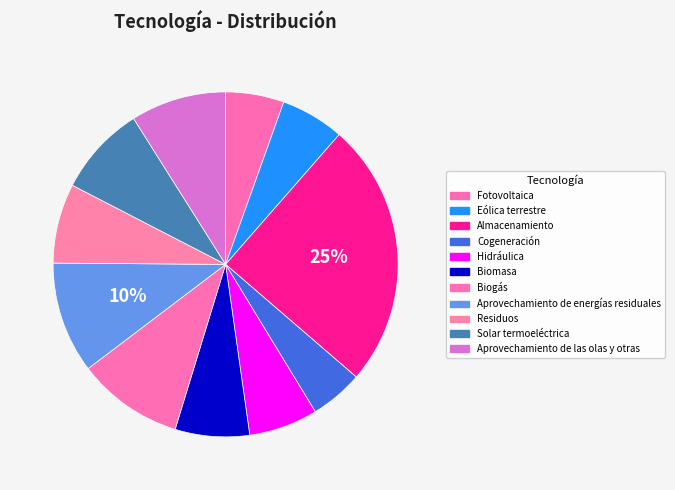

To the nearest percent, what is the combined percentage of Aprovechamiento de las olas y otras and Cogeneración?

14%